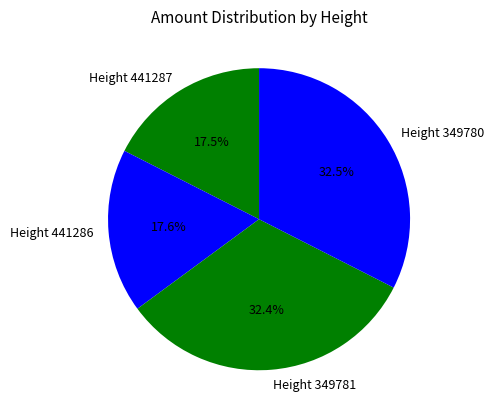

Does Height 441287 account for over 50% of the chart?

No